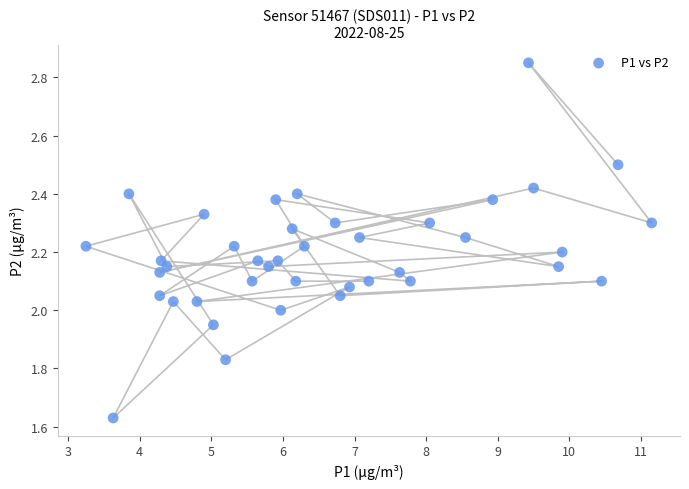

What is the range of X values (max minus min)?

7.9